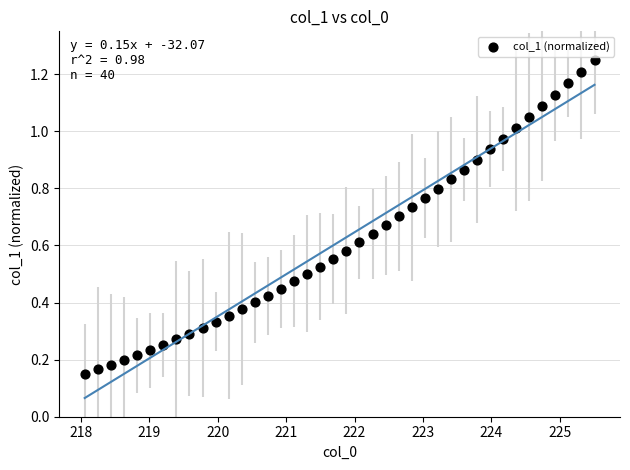

How many data points are displayed?

40